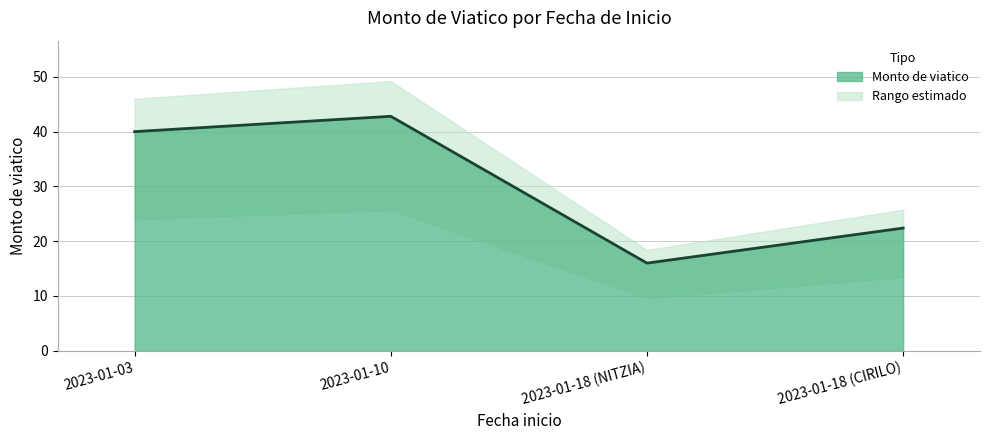

What is the label of the 1st point from the left?

2023-01-03